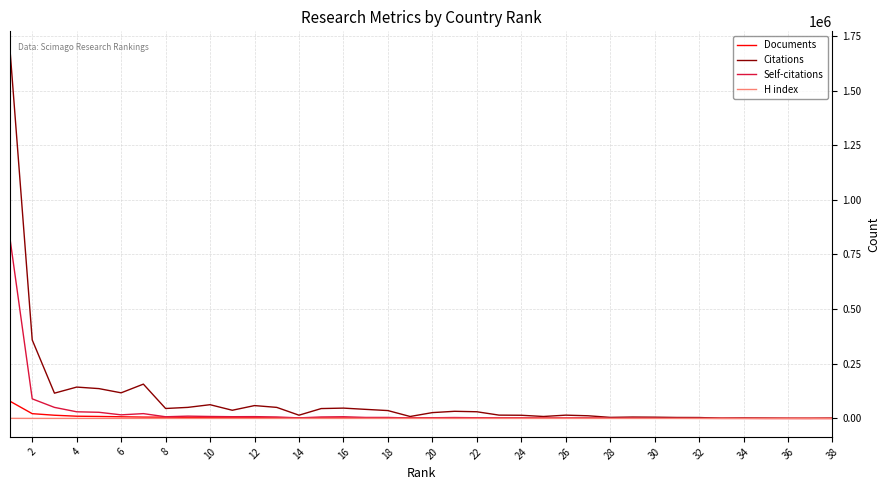

What is the greatest value displayed?

1686391